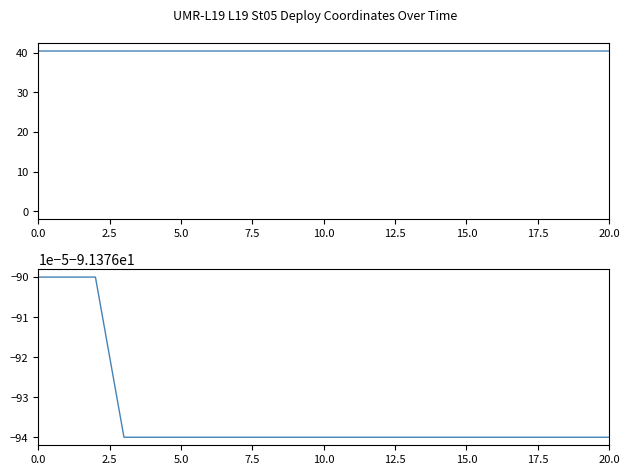

What is the total value across all series at 13?

-51.0